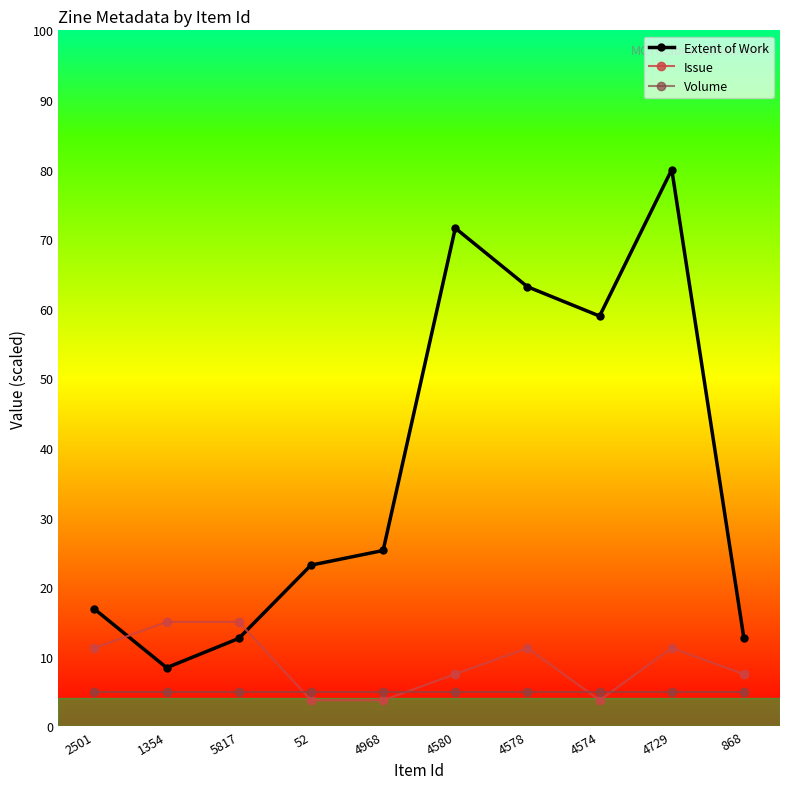

Between 4578 and 868, which series saw the biggest shift?

Extent of Work